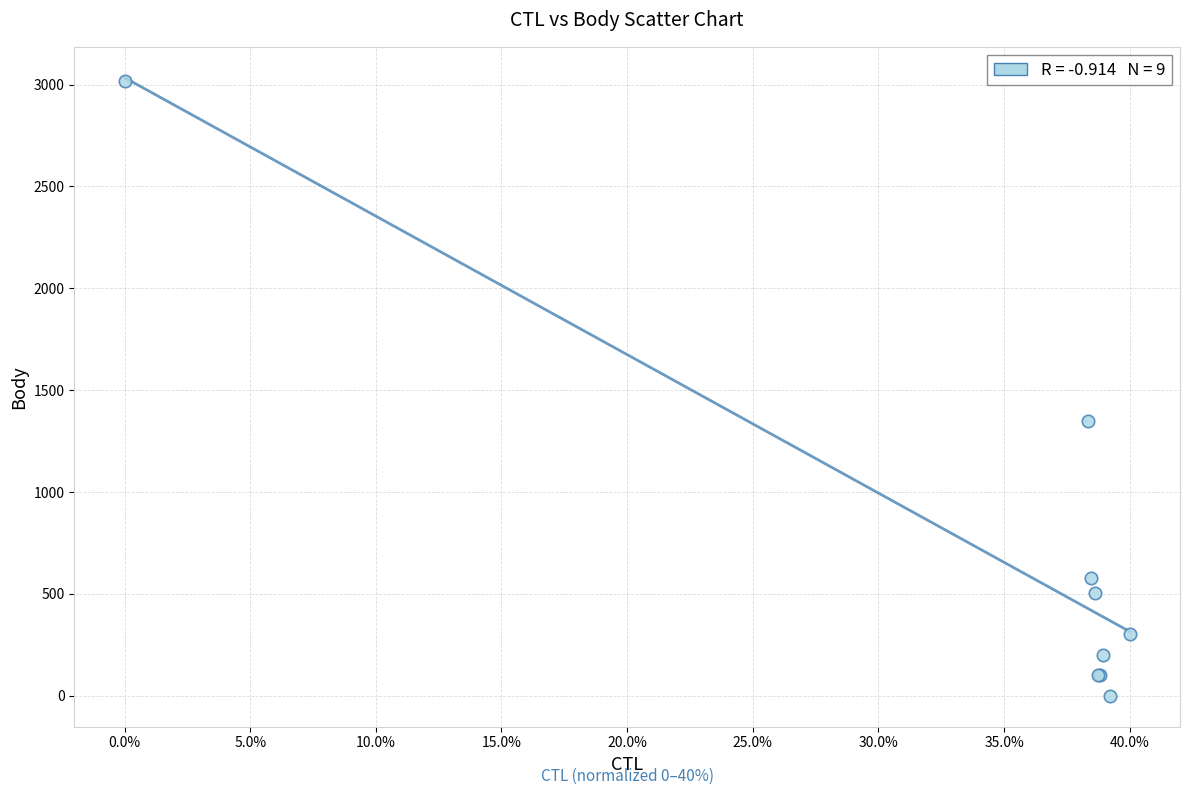

What Y value in the scatter plot is closest to 1508?

1350